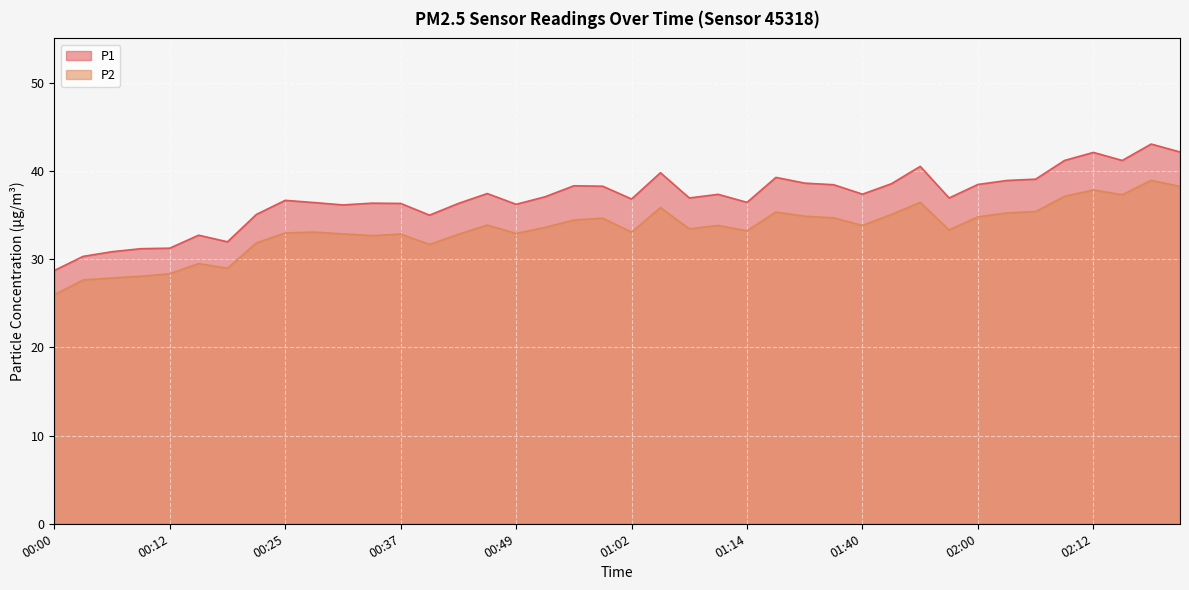

How many data points does each series have?

40